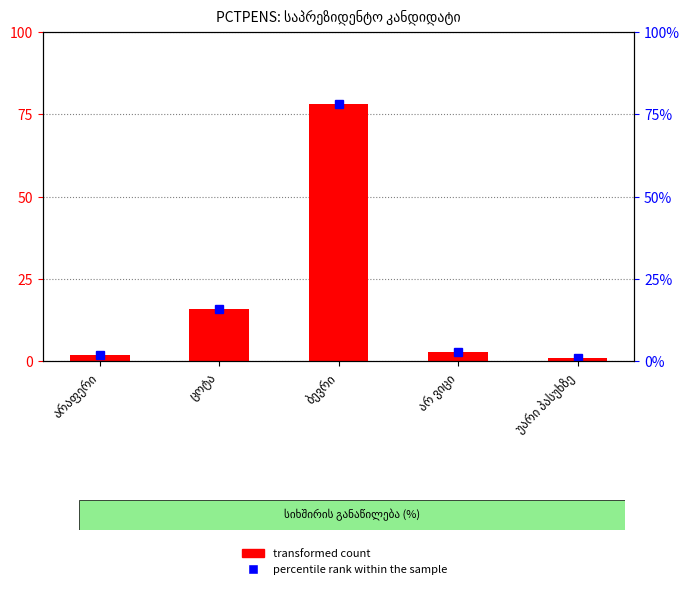

At which label does transformed count first exceed 3?

ცოტა